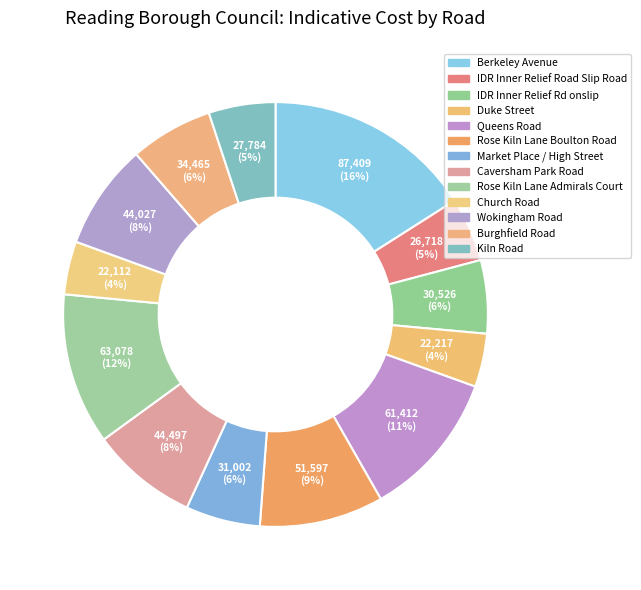

What percentage is the IDR Inner Relief Road Slip Road slice, to the nearest percent?

5%